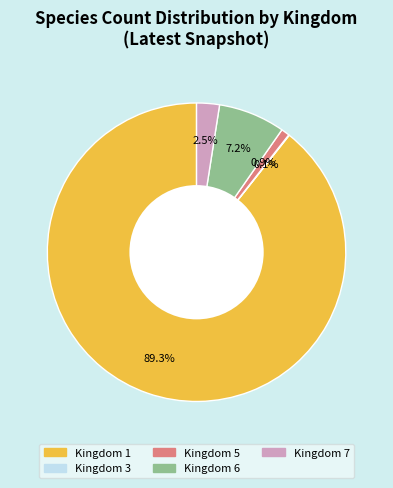

Is there a majority slice in this chart?

Yes